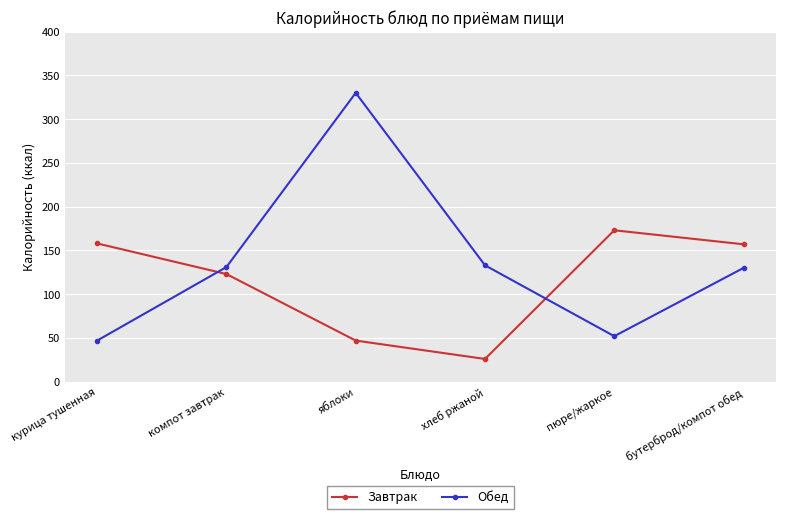

Between which two adjacent categories do Обед and Завтрак first intersect?

курица тушенная and компот завтрак